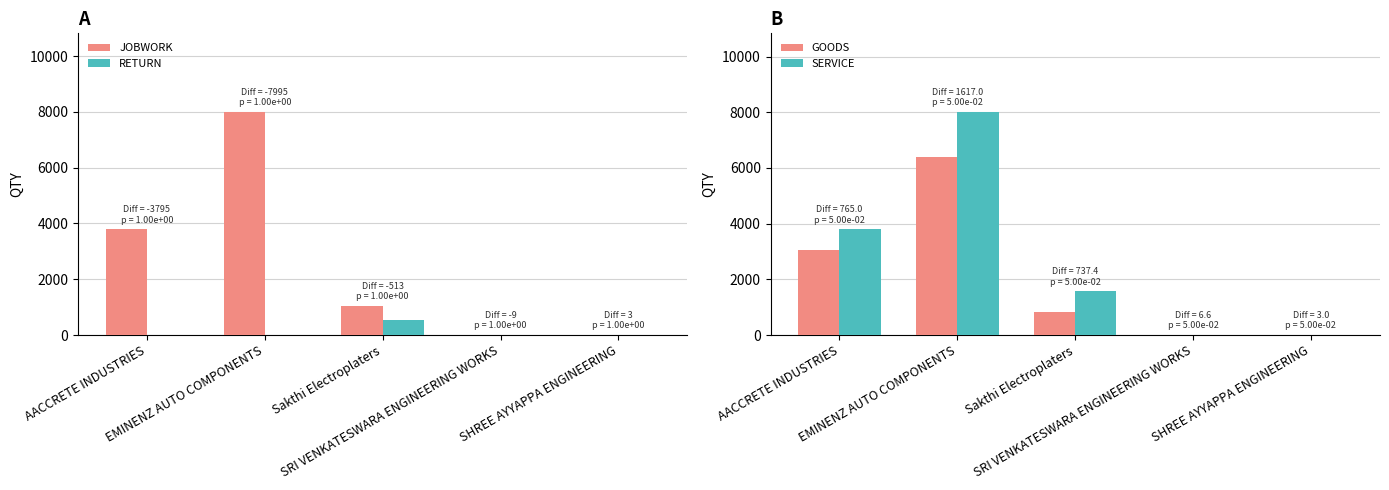

What is the average value of the GOODS series?

2058.4